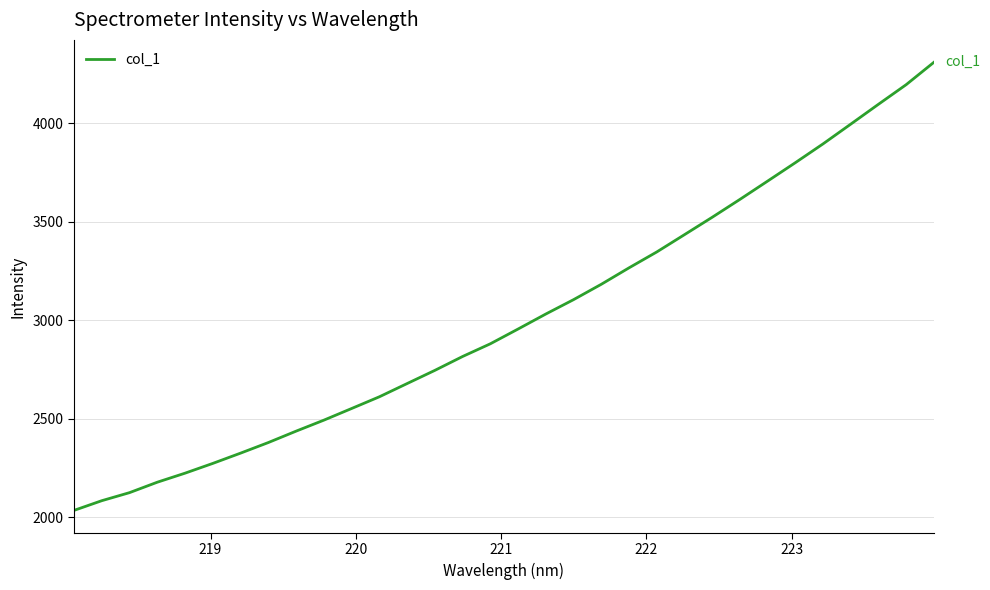

What is the difference between the maximum and minimum values?

2273.5